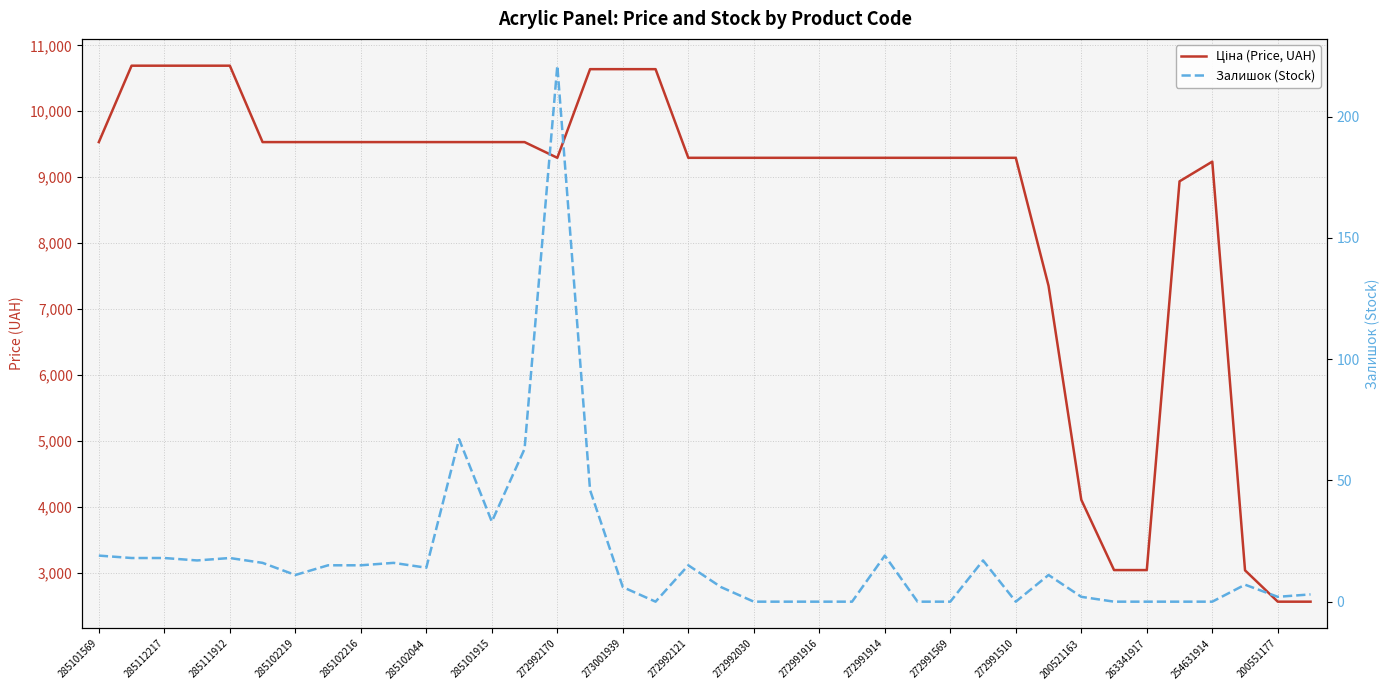

True or false: Ціна (Price, UAH) has a value of 2167.6 at 272991569.

False